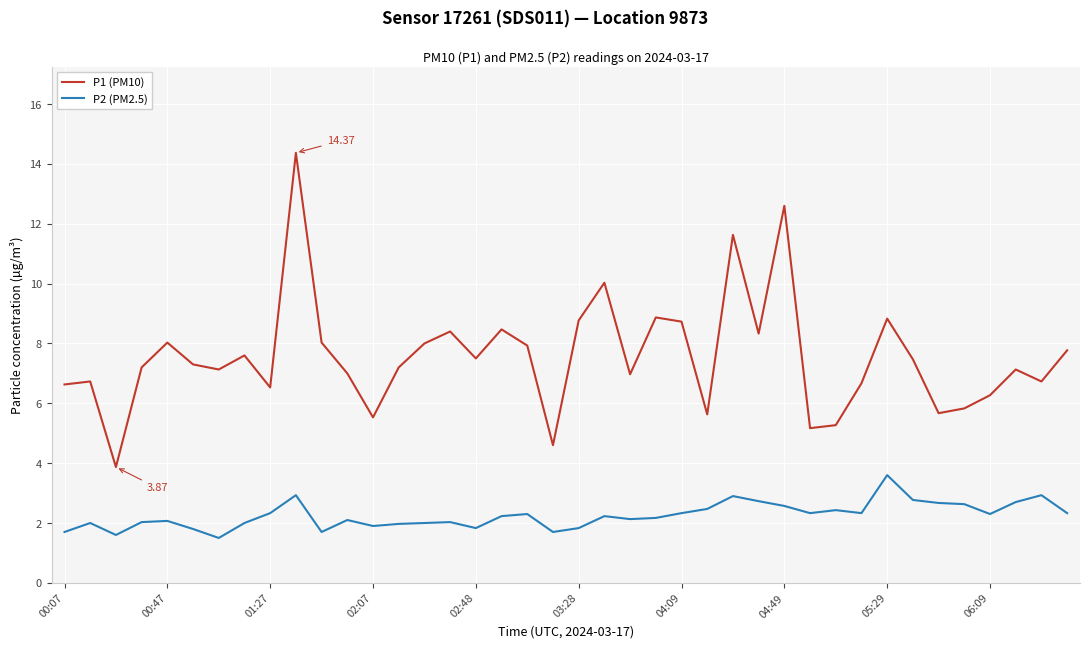

True or false: P2 (PM2.5) and P1 (PM10) cross at least once.

False